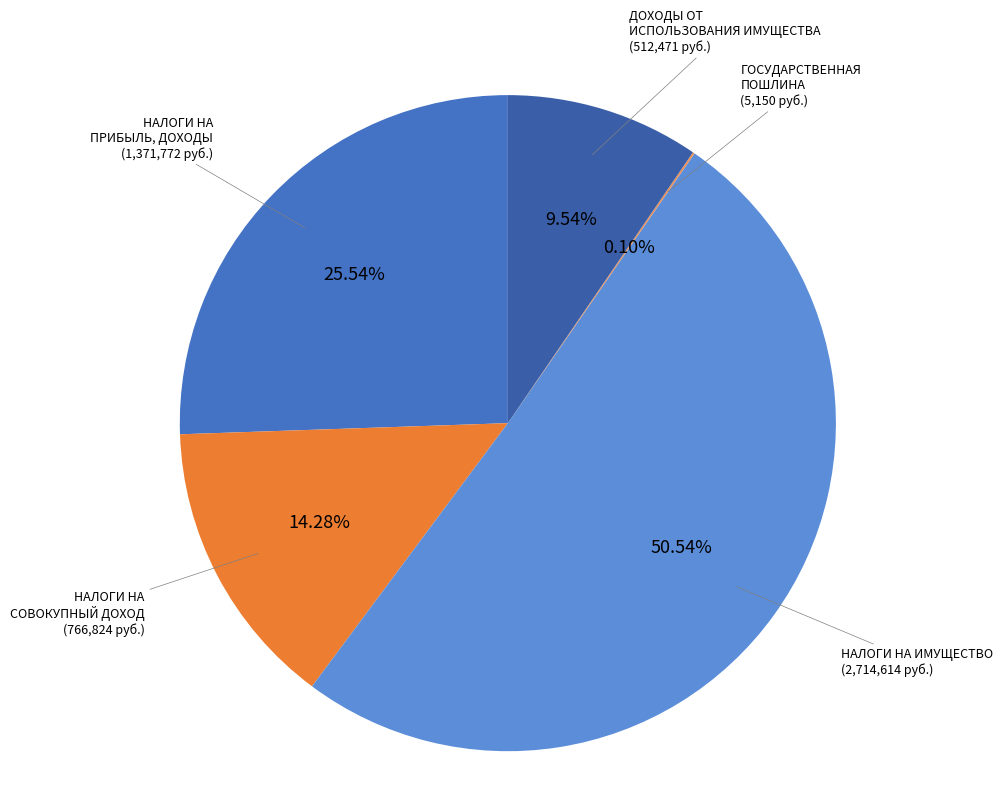

What is the smallest slice in the pie chart?

ГОСУДАРСТВЕННАЯ ПОШЛИНА